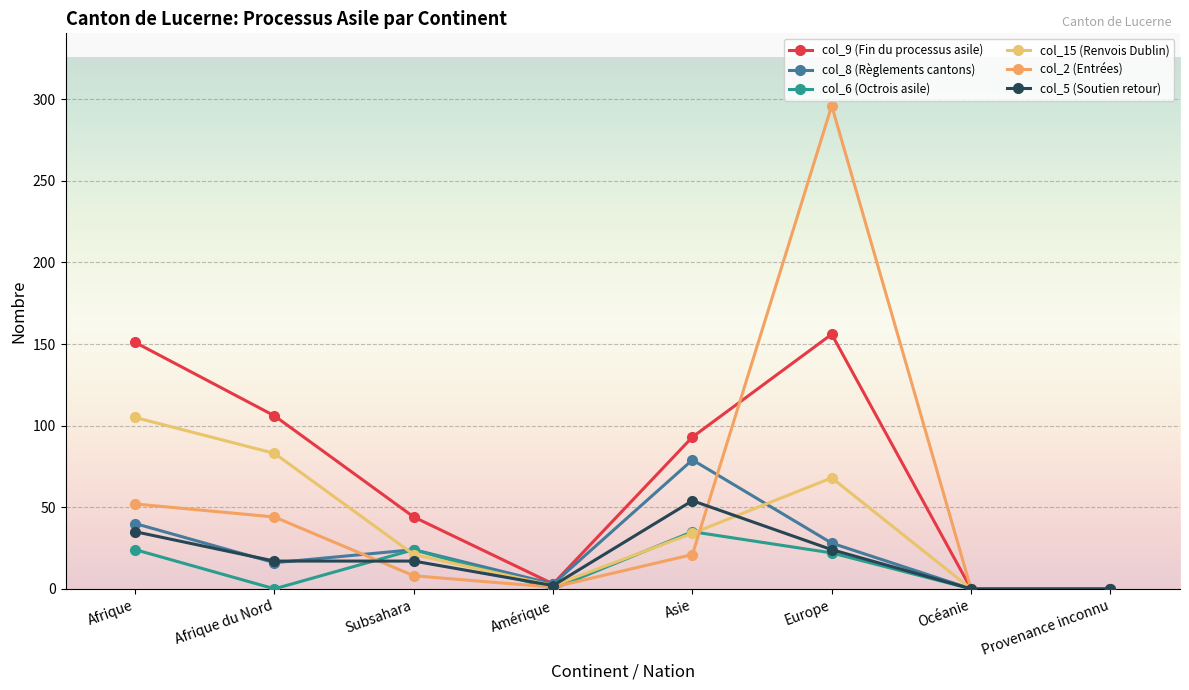

At which category is the sum across all series the highest?

Europe